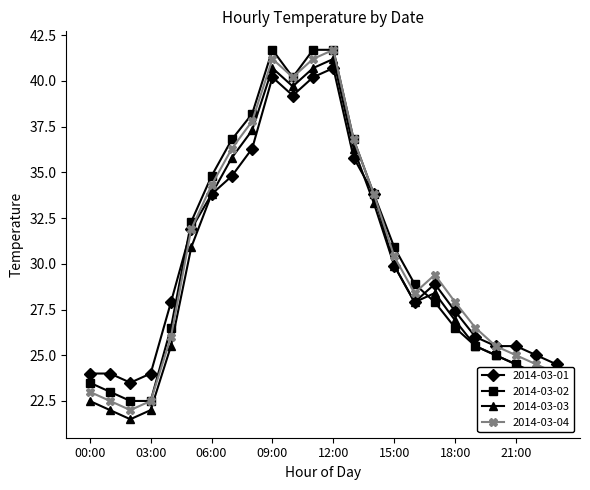

How many series are shown in this chart?

4